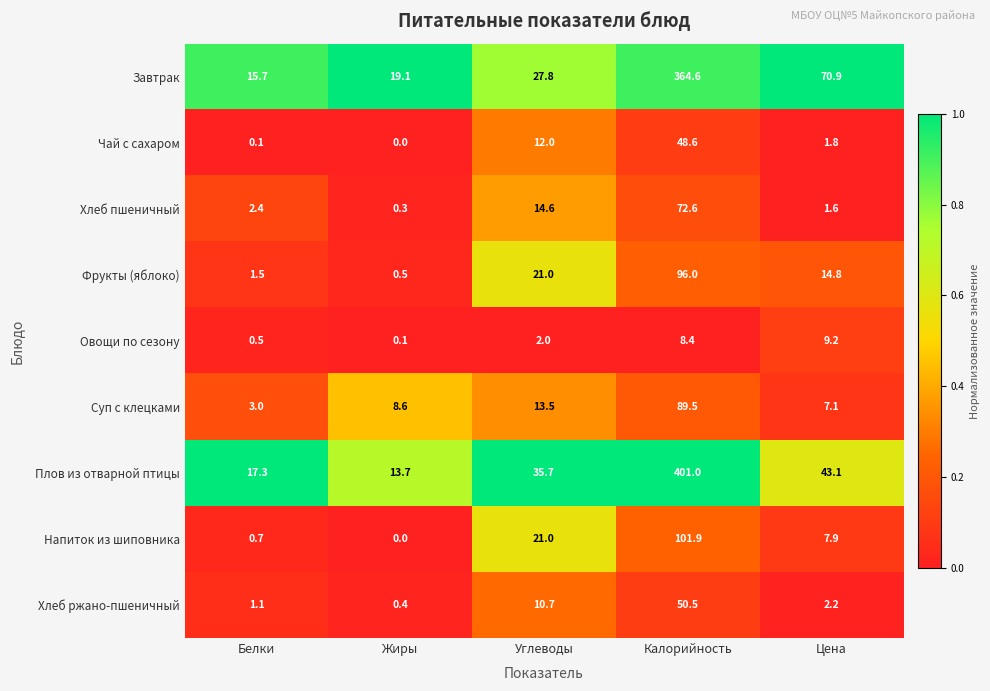

At which label is Завтрак closest to 190?

Цена